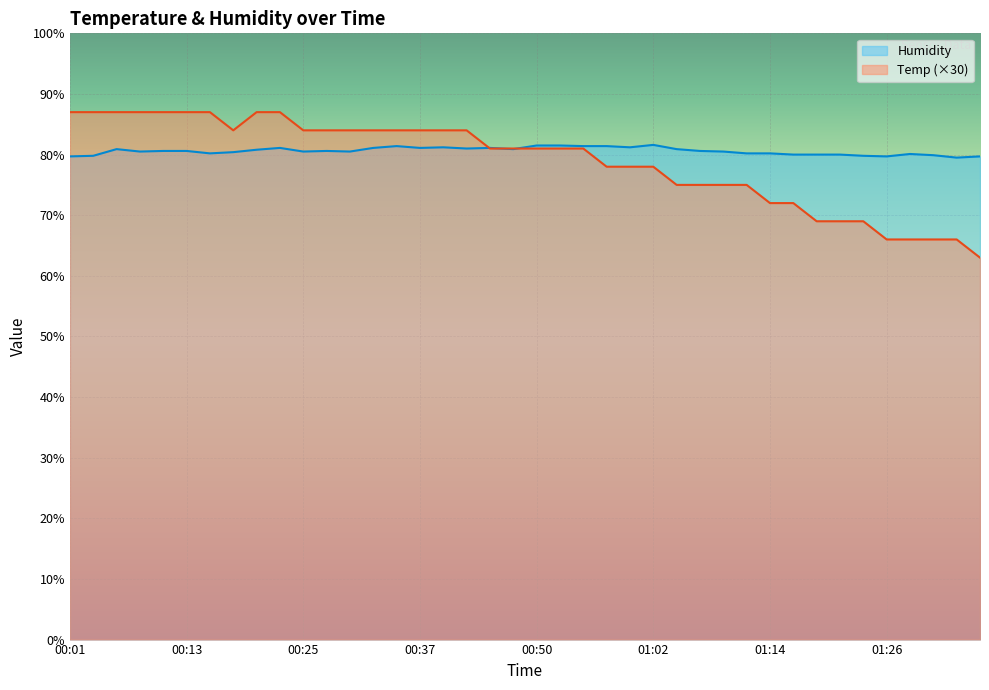

How many lines are shown in the chart?

2